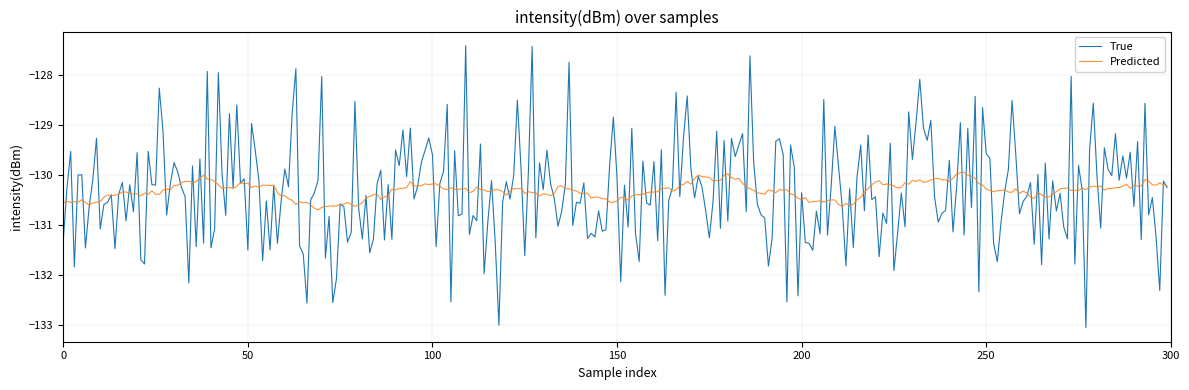

Which series has the widest spread of values?

True